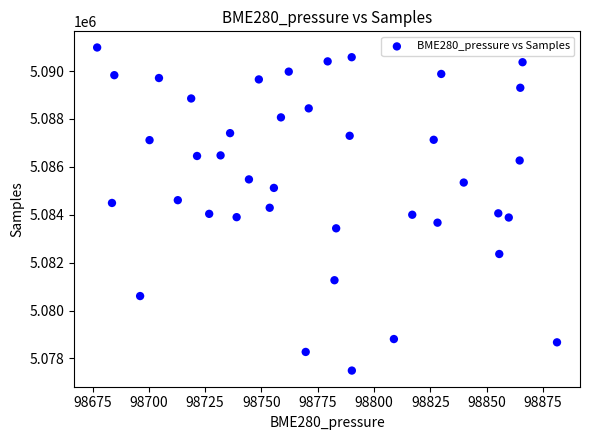

What is the range of Y values (max minus min)?

13489